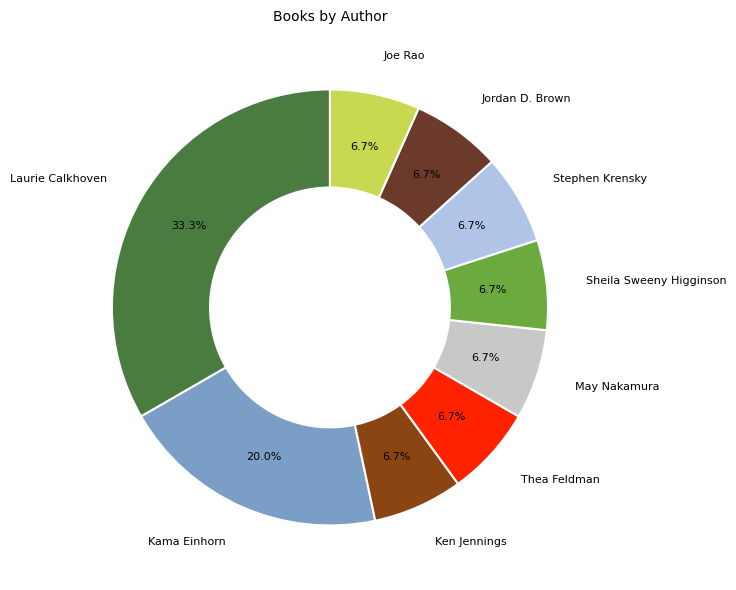

How many segments does this pie chart have?

9